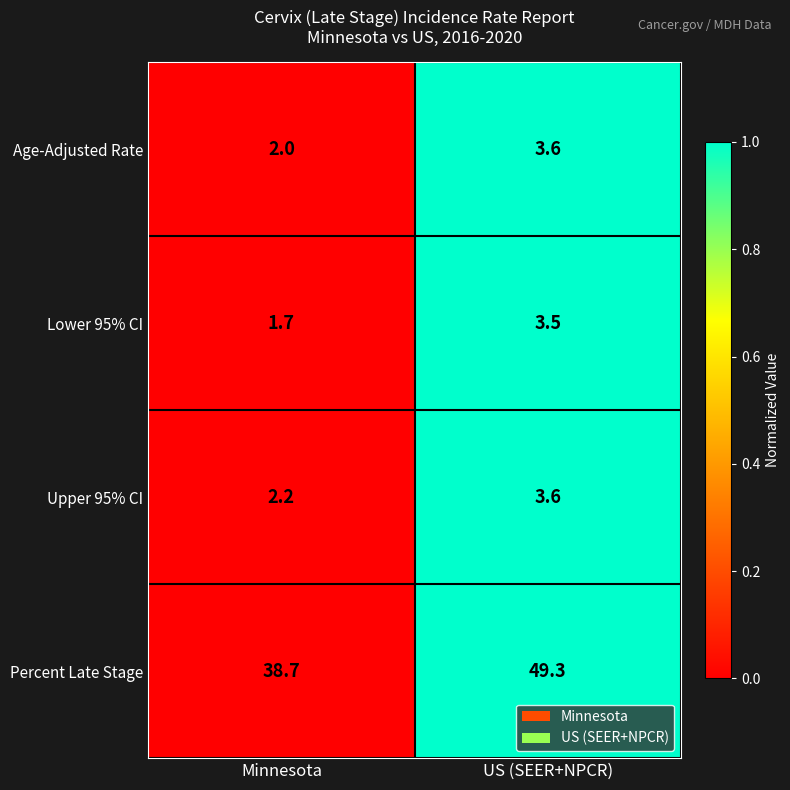

Reading right to left, transcribe all the data shown in this chart.

Age-Adjusted Rate: 3.6	2.0
Lower 95% CI: 3.5	1.7
Upper 95% CI: 3.6	2.2
Percent Late Stage: 49.3	38.7